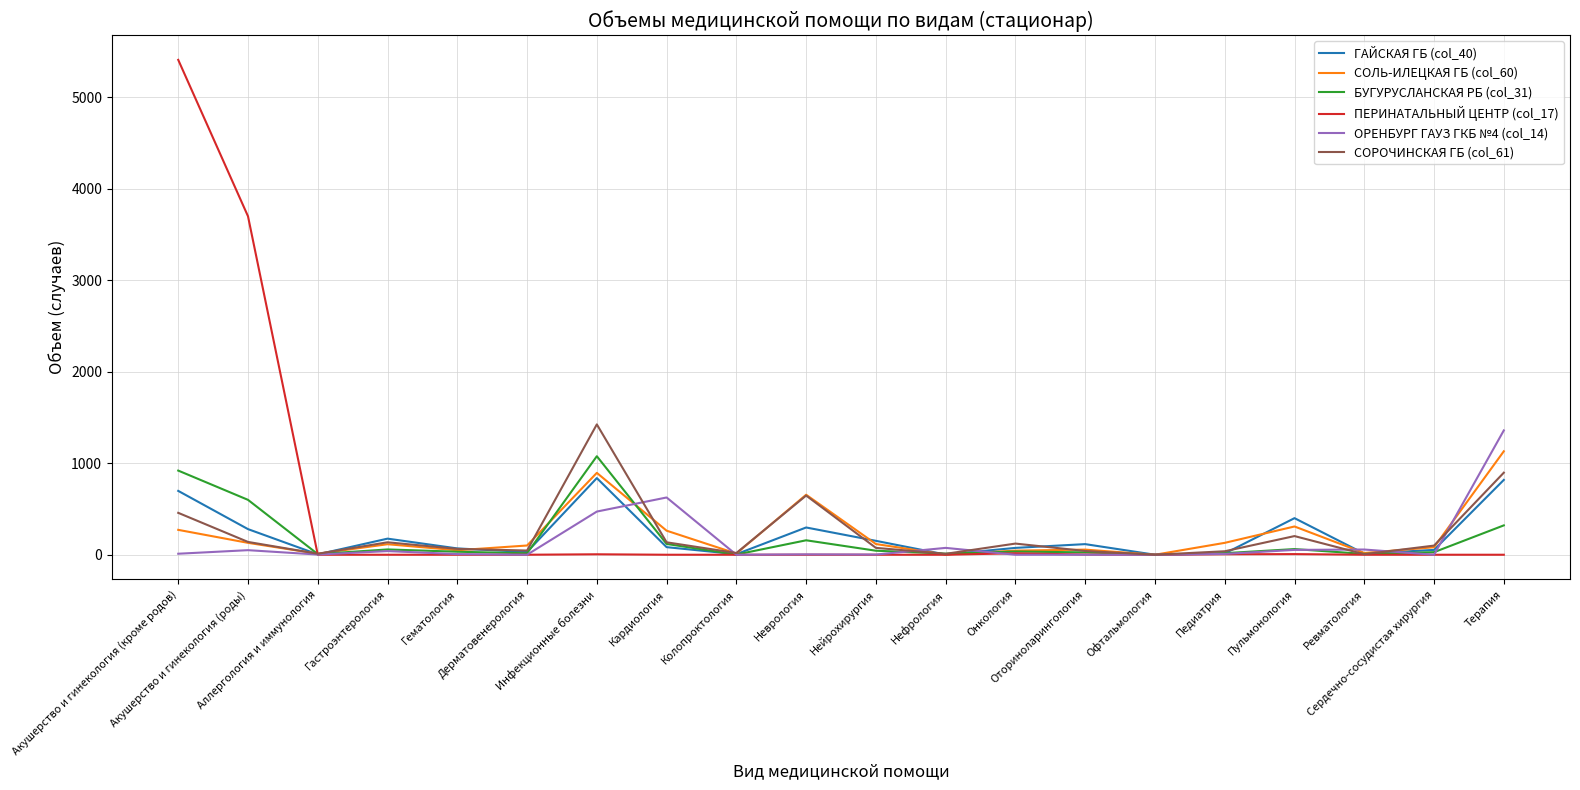

Which series has the largest range (max minus min)?

ПЕРИНАТАЛЬНЫЙ ЦЕНТР (col_17)